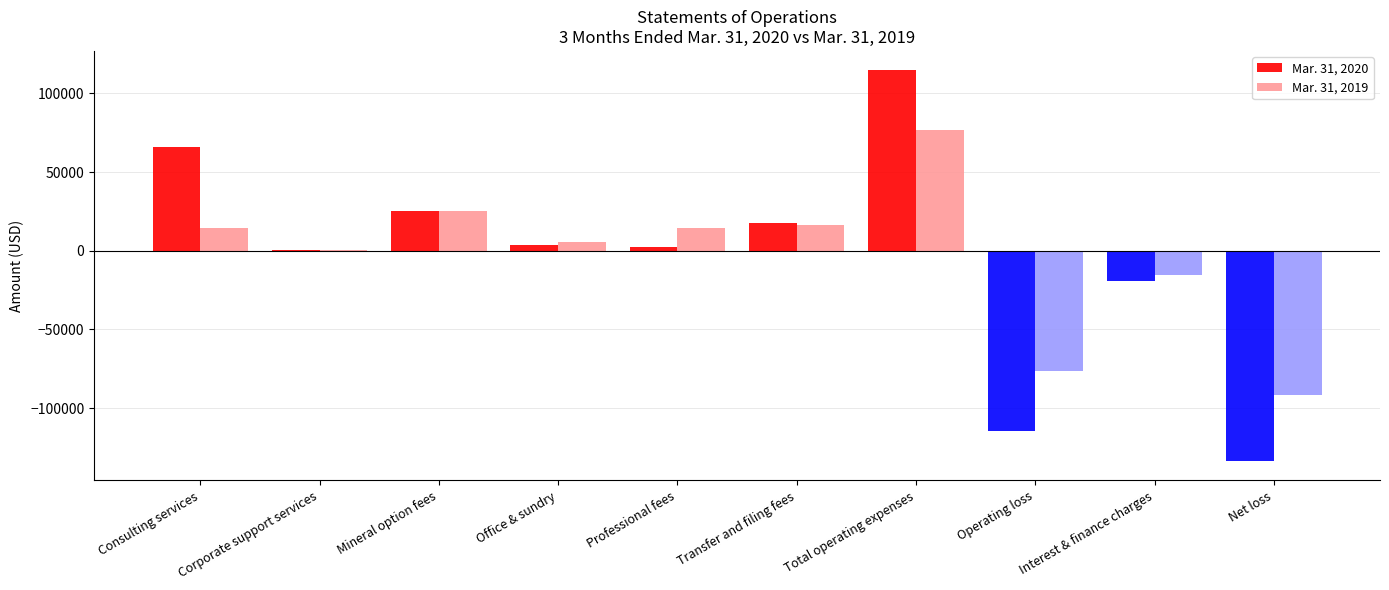

Count the number of data series in this chart.

2